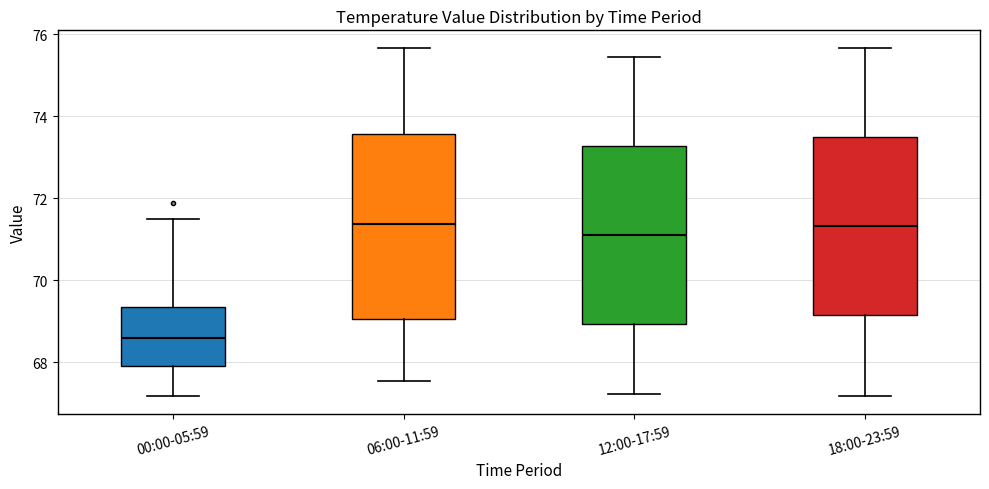

Which box has the lowest median line?

00:00-05:59